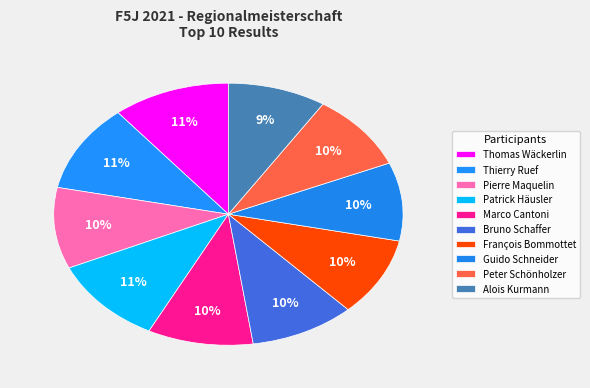

Is there any slice that represents more than half of the pie?

No